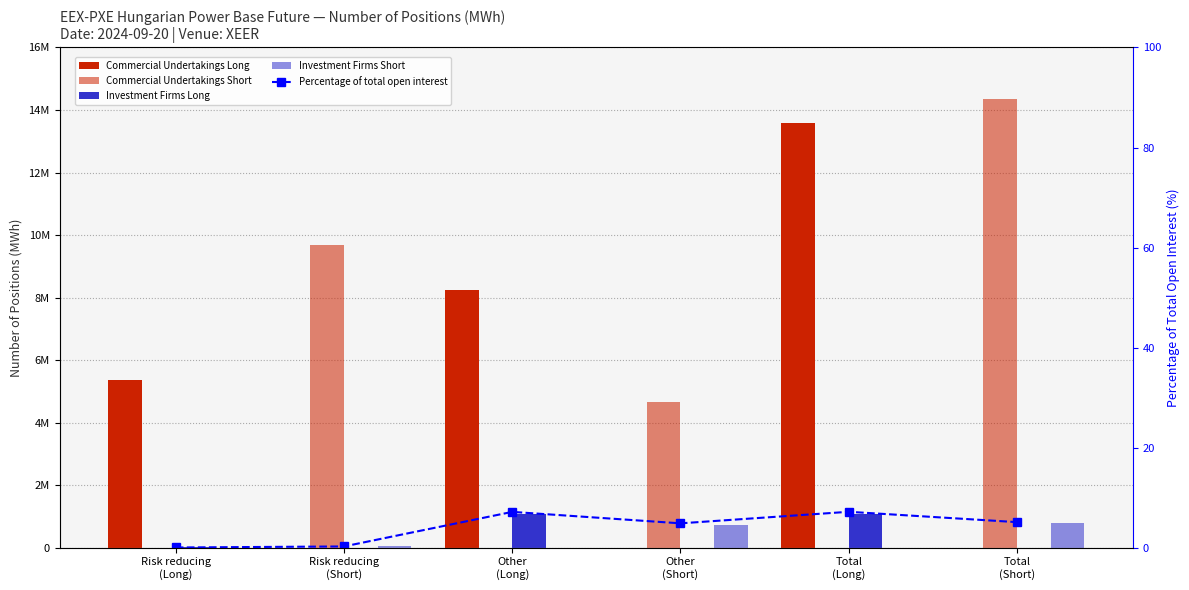

At how many categories does at least one series exceed 6982015?

4